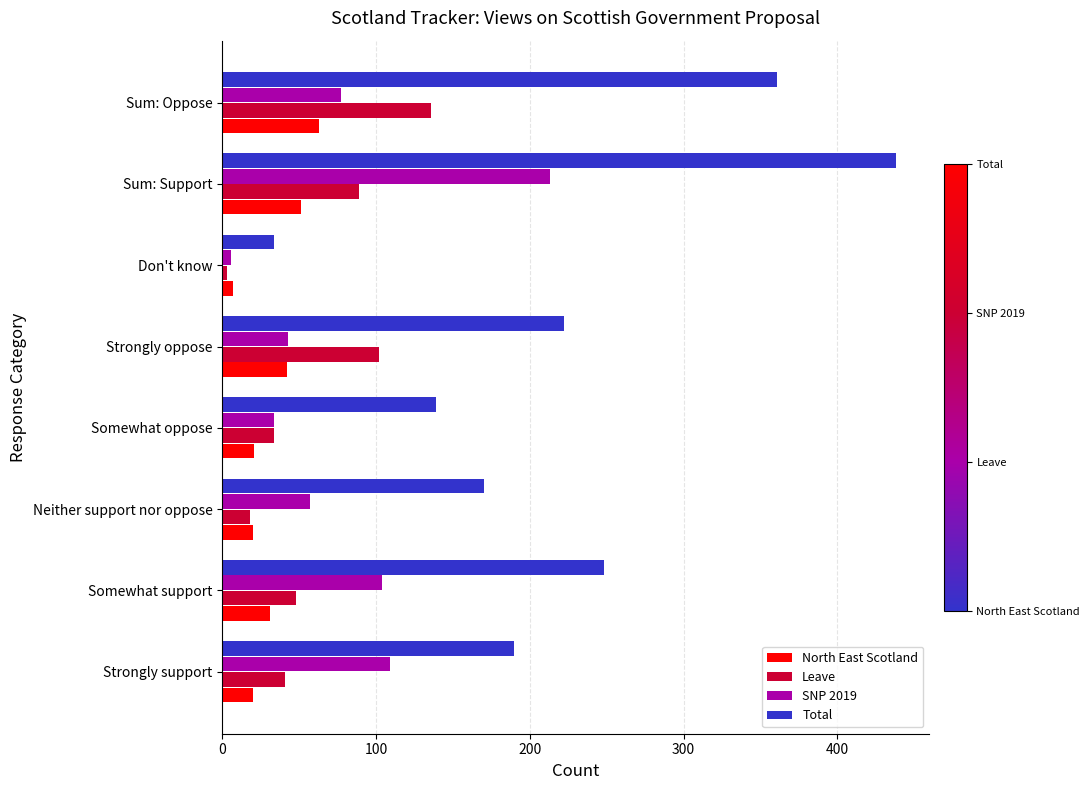

At which category is the sum across all series the highest?

Sum: Support